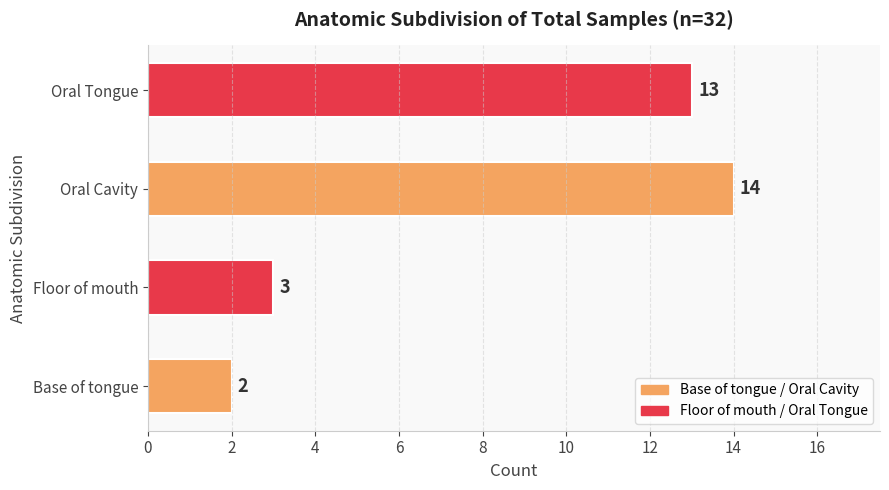

Reading bottom to top, transcribe all the data shown in this chart.

Base of tongue=2	Floor of mouth=3	Oral Cavity=14	Oral Tongue=13